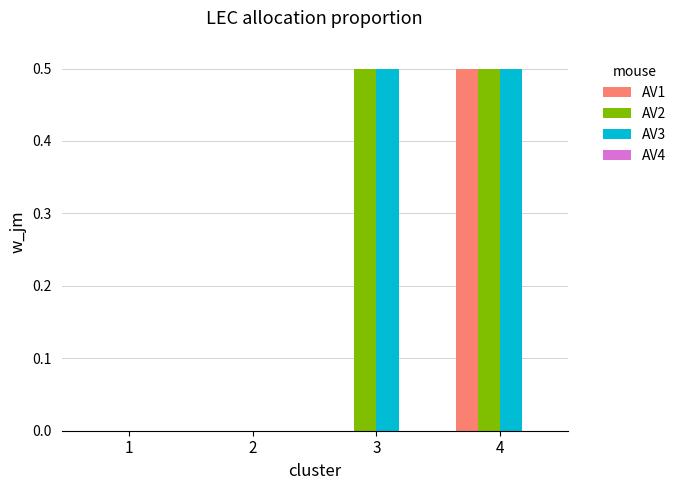

What is the difference between the AV1 values at 1 and 4?

0.5